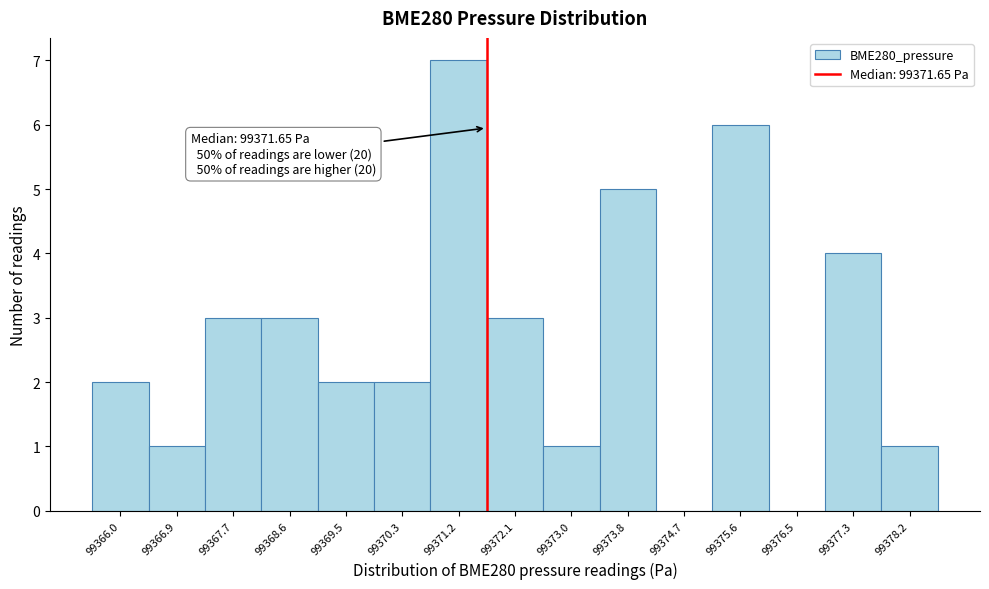

Over which range of the x-axis is the bar tallest?

99370.8 to 99371.7